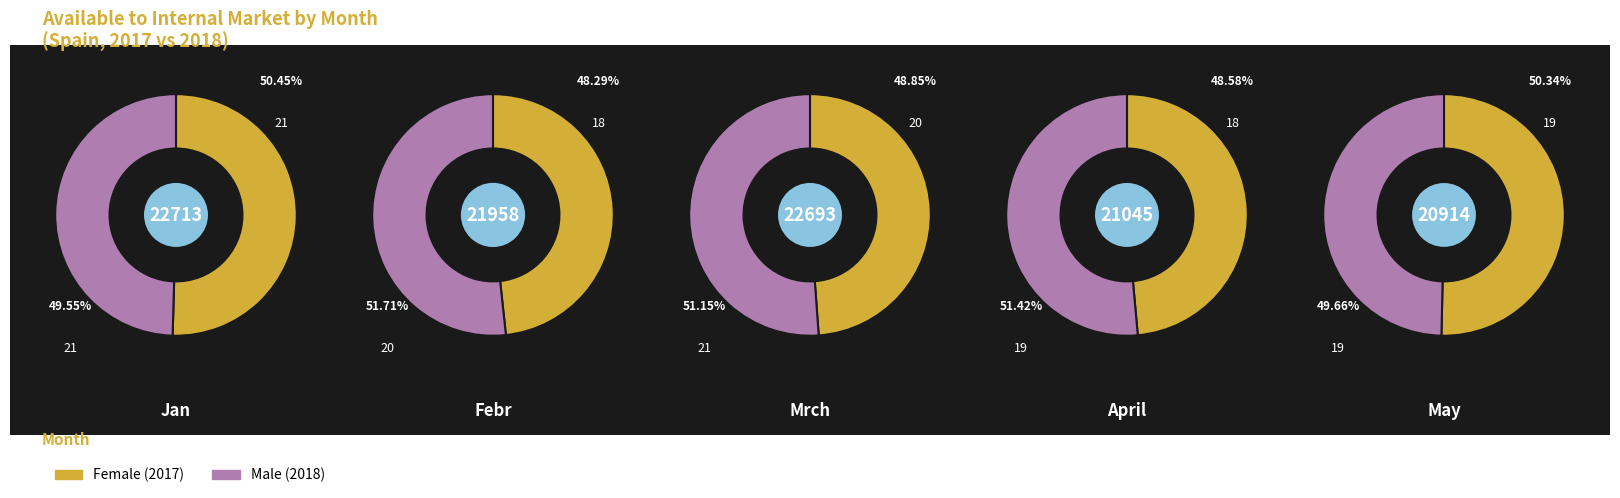

To the nearest percent, what portion does April represent?

19%